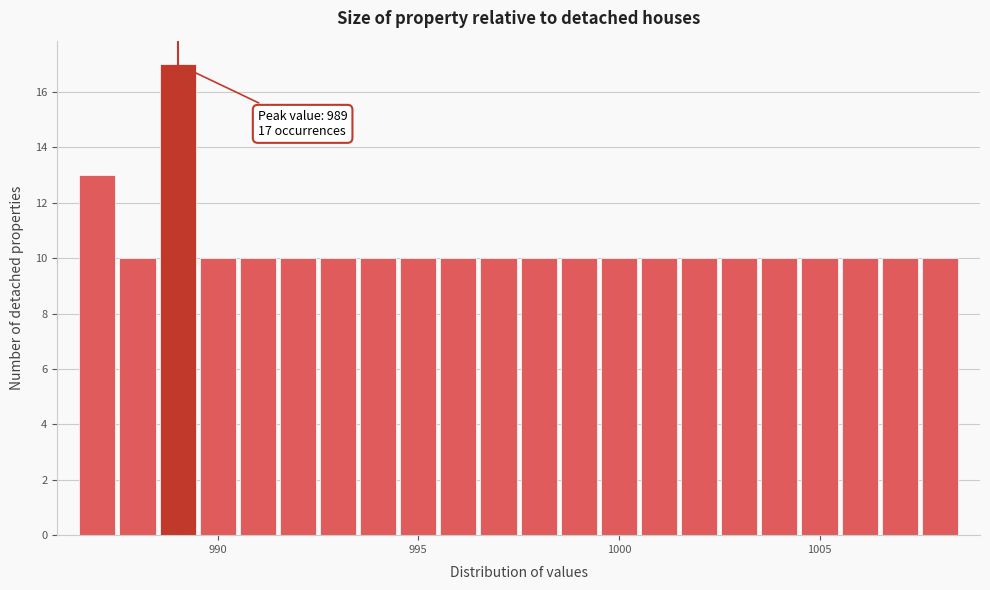

Around what value on the x-axis is the tallest bar? Give the approximate position of its centre, as read against the axis.

989.0